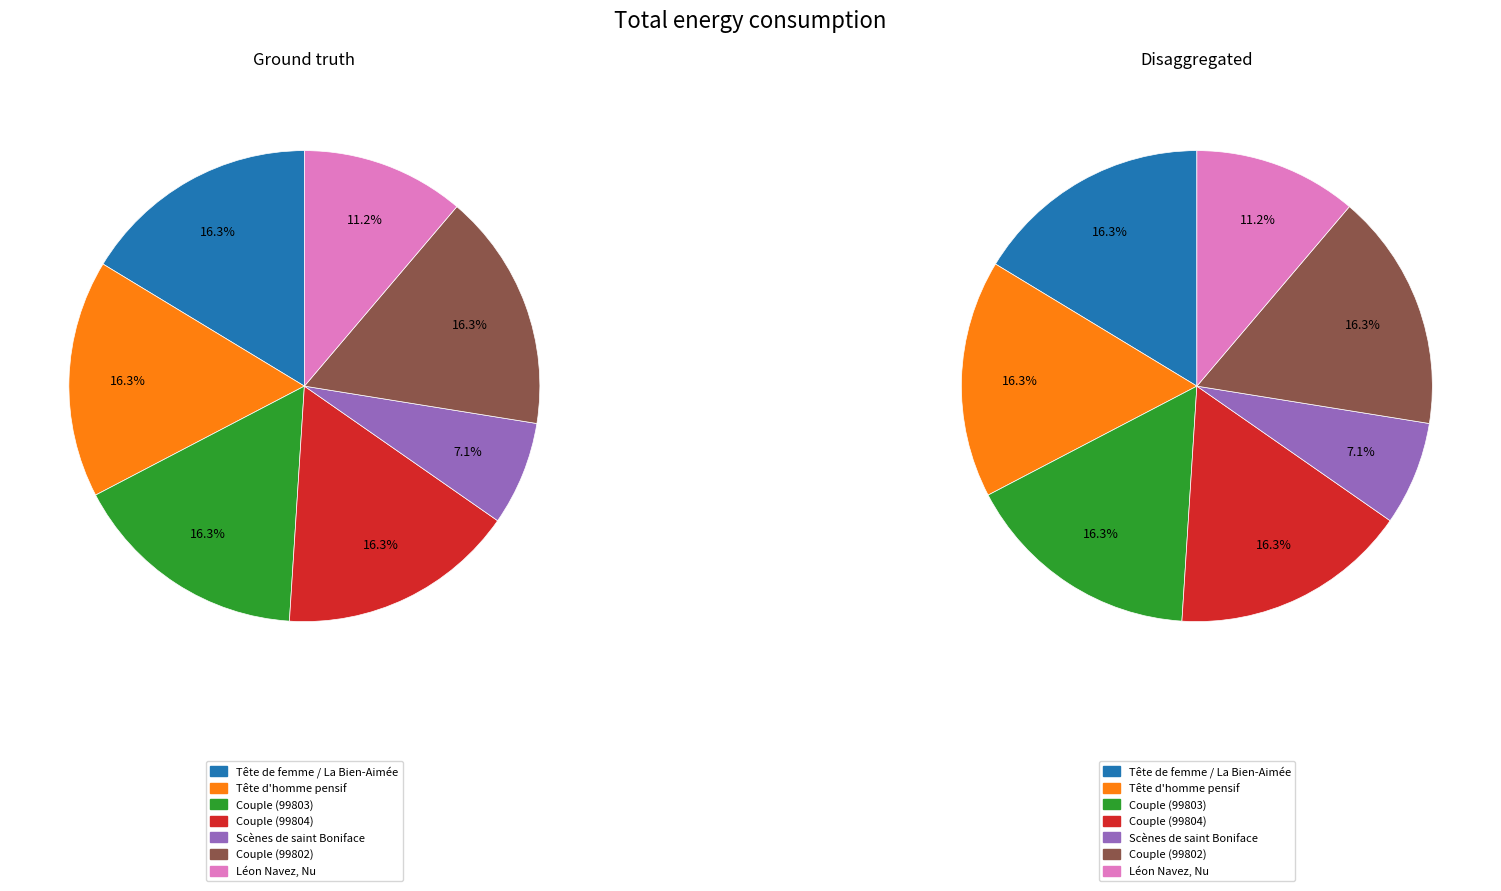

Count the number of slices in the pie.

7